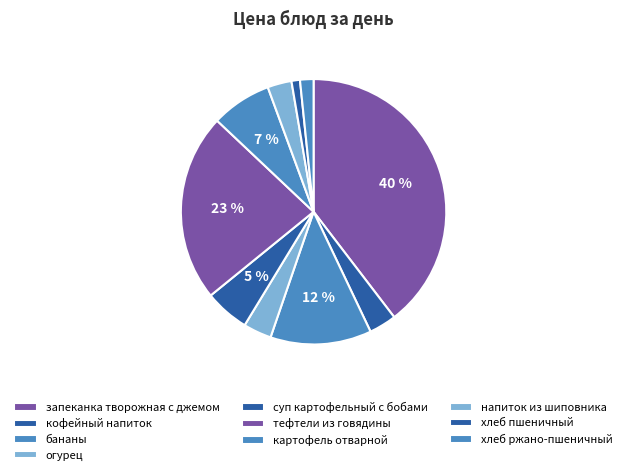

How many segments does this pie chart have?

10